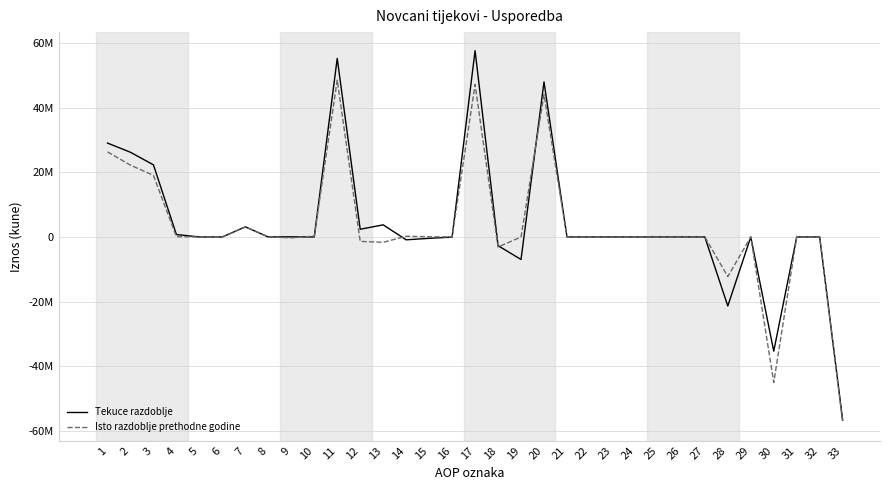

Rank the series by their average value, from lowest to highest.

Isto razdoblje prethodne godine, Tekuce razdoblje